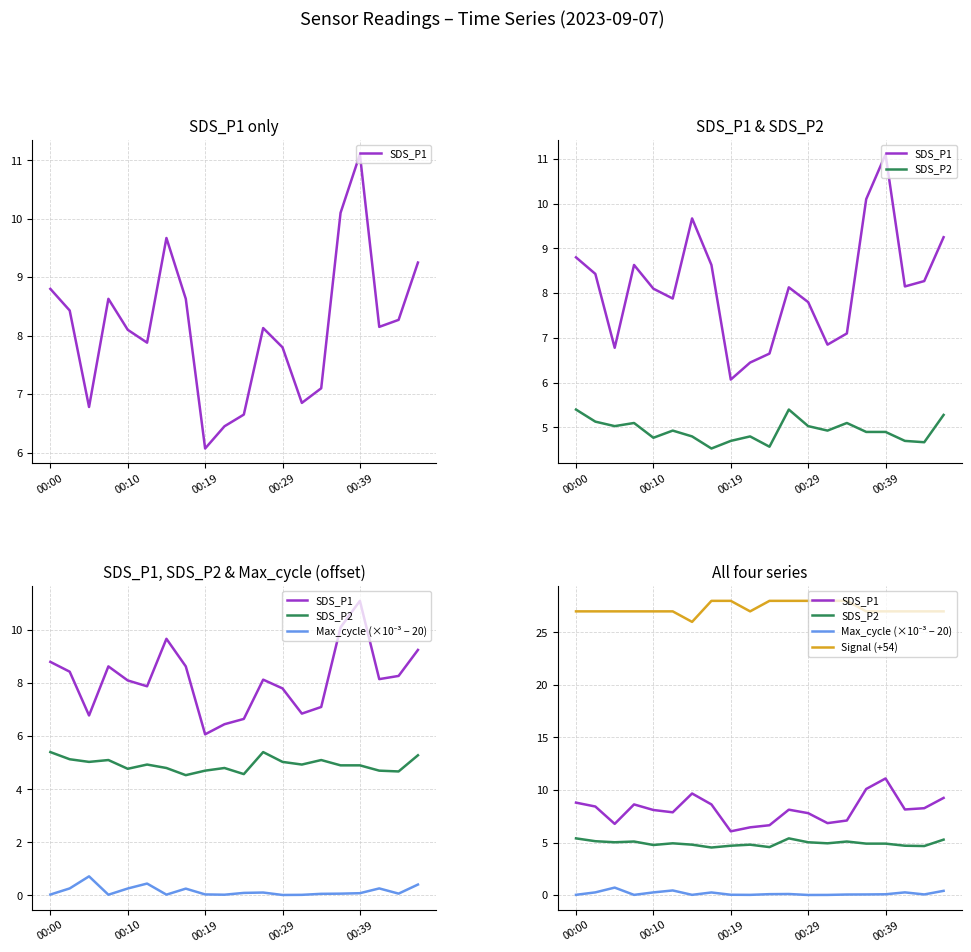

Which series has the largest total across all categories?

Signal (+54)